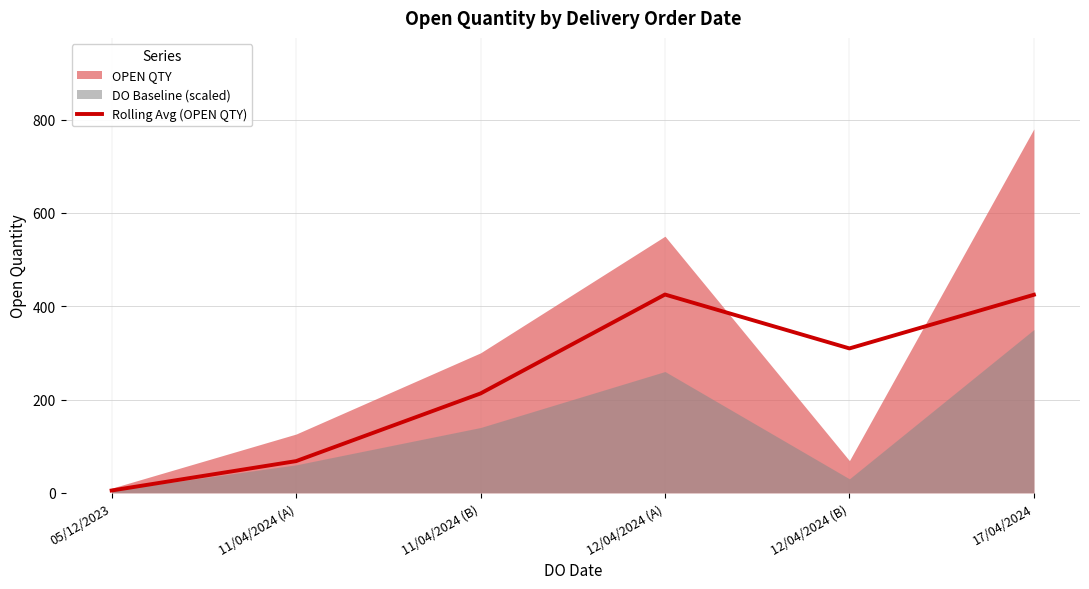

What is the label of the 3rd point from the left?

11/04/2024 (B)